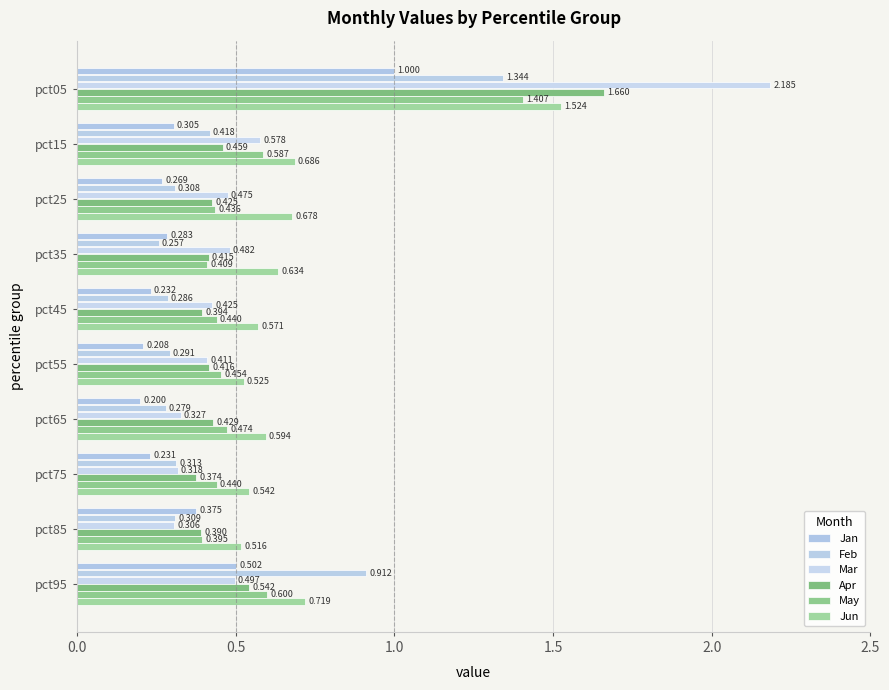

What are all the series names shown in the legend?

Jan, Feb, Mar, Apr, May, Jun